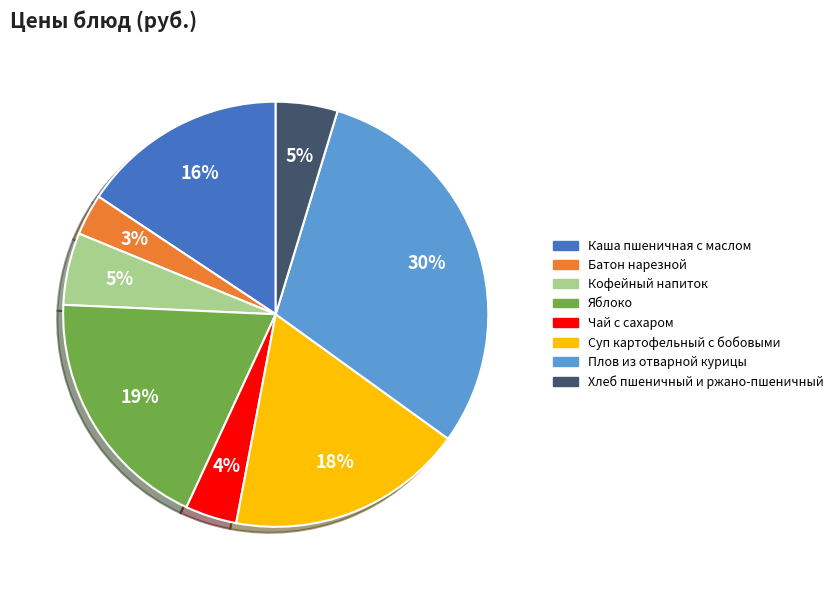

Do Кофейный напиток and Каша пшеничная с маслом together represent more than half of the pie?

No